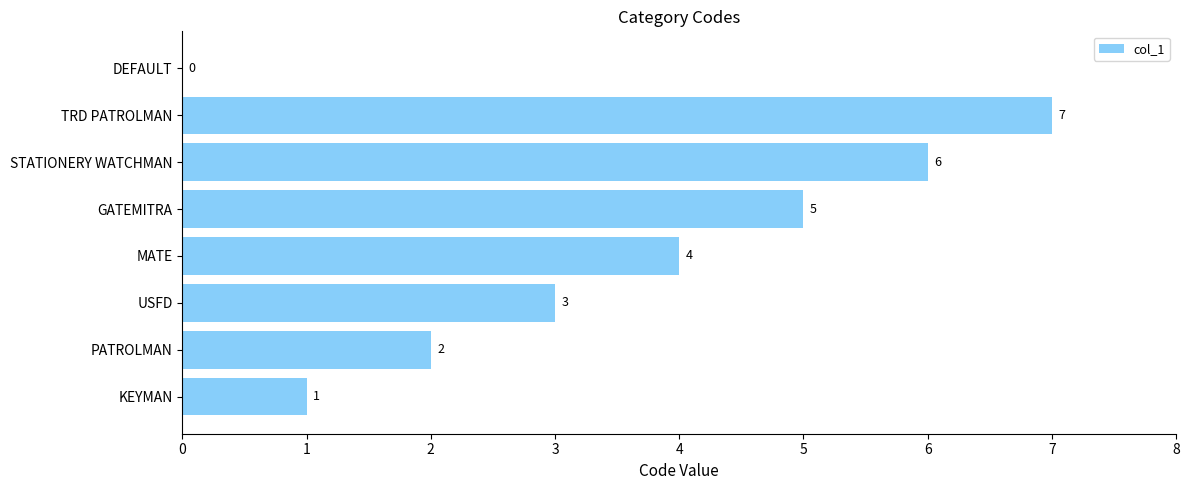

Between DEFAULT and PATROLMAN, which is larger?

PATROLMAN